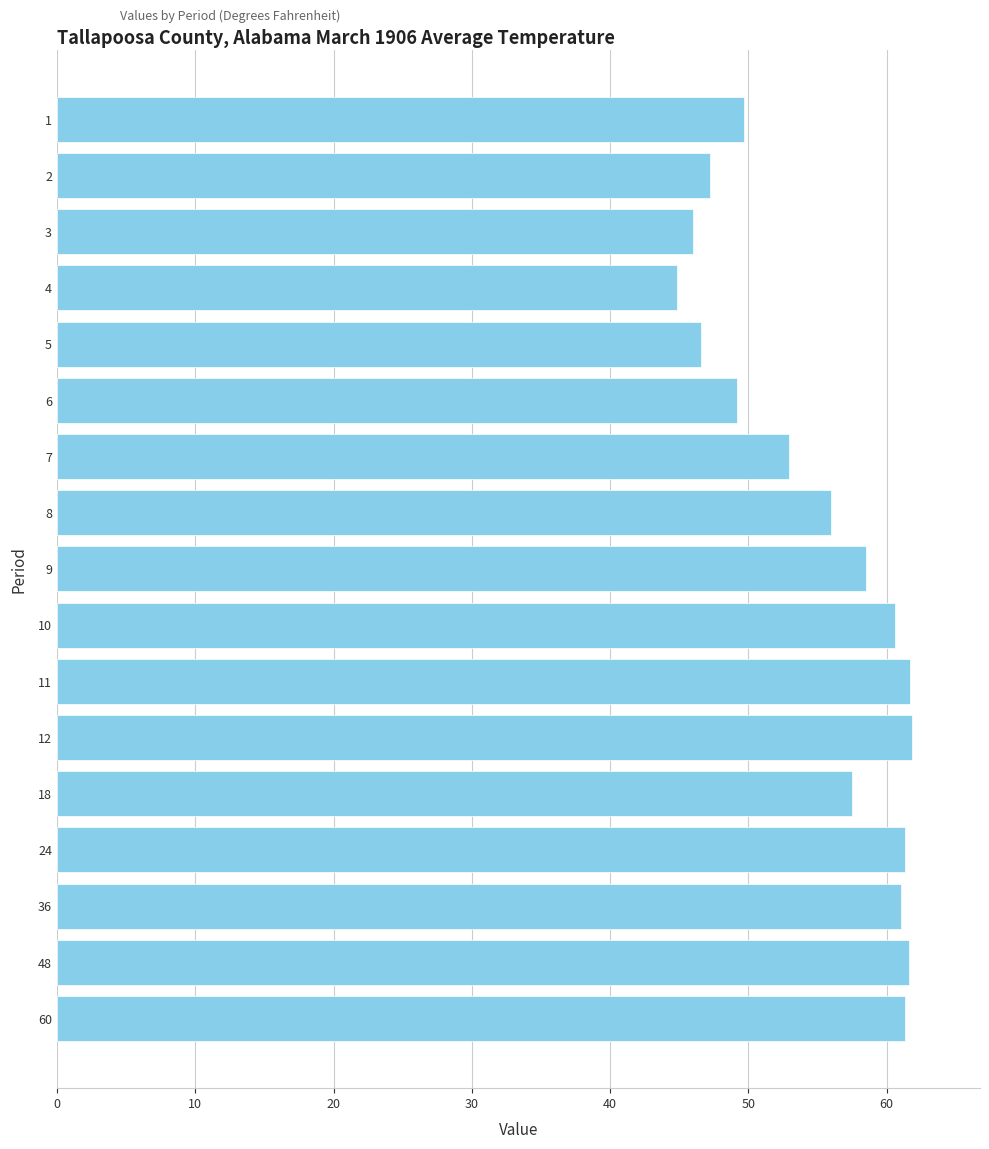

The value at 11 is 82.0. True or false?

False